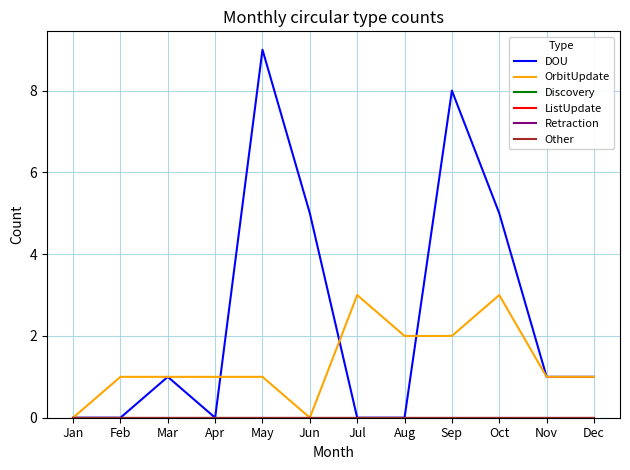

Which has a higher value, Feb or Jun?

Jun